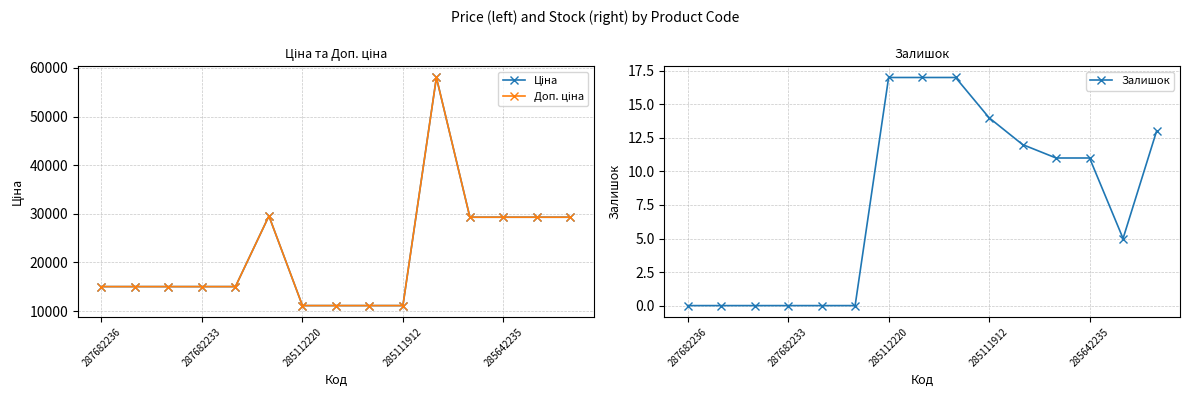

True or false: Залишок and Доп. ціна intersect in this chart.

False